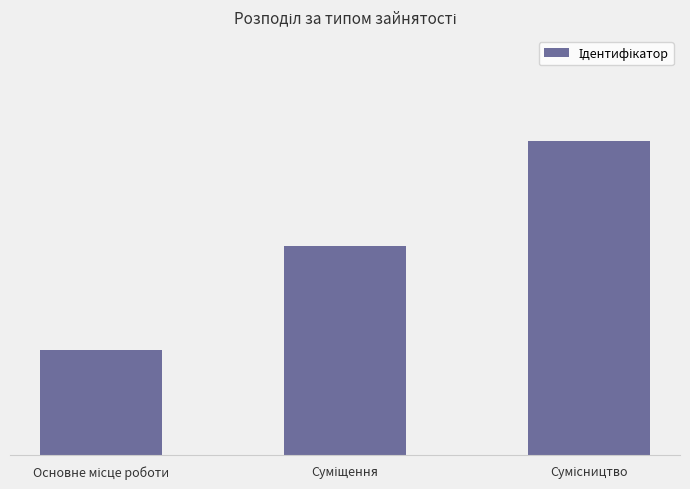

At which label does the data first exceed 2?

Сумісництво